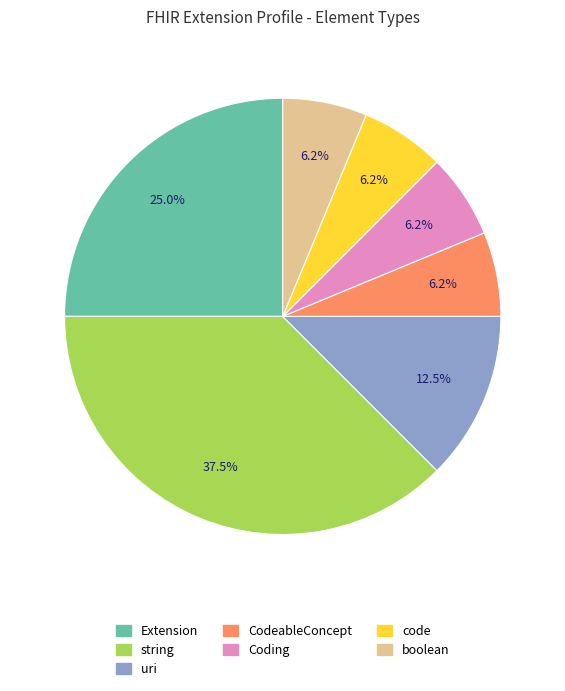

How much of the chart is everything except uri?

87.5%